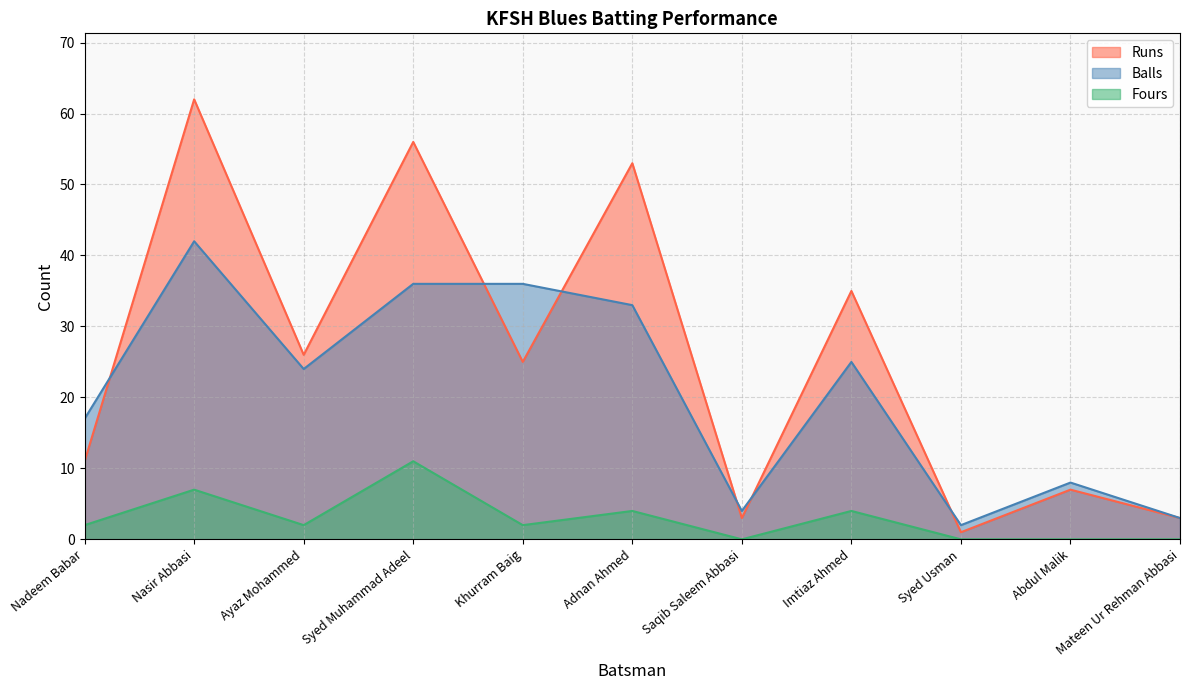

The value of Fours at Mateen Ur Rehman Abbasi is -3. True or false?

False